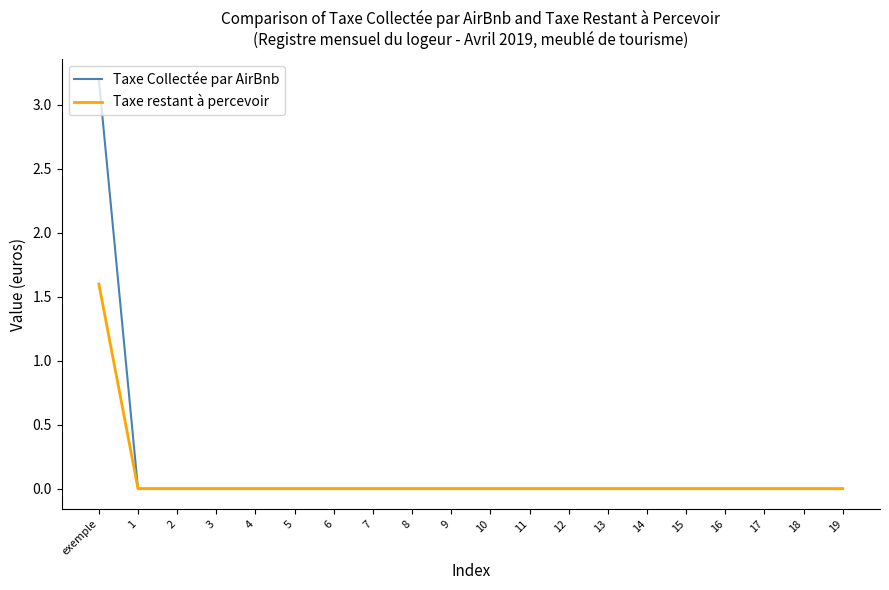

How many lines are shown in the chart?

2